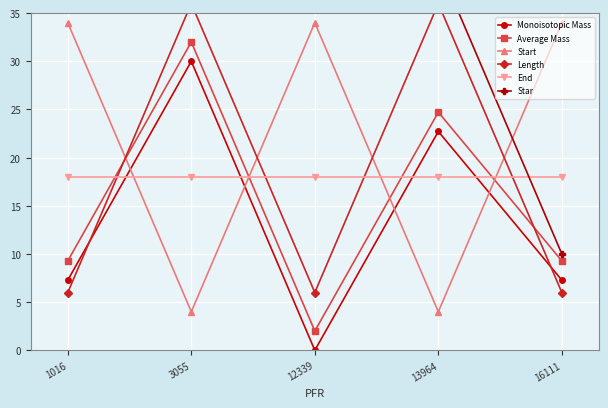

What is the sum of the End values at 12339 and 1016?

36.0